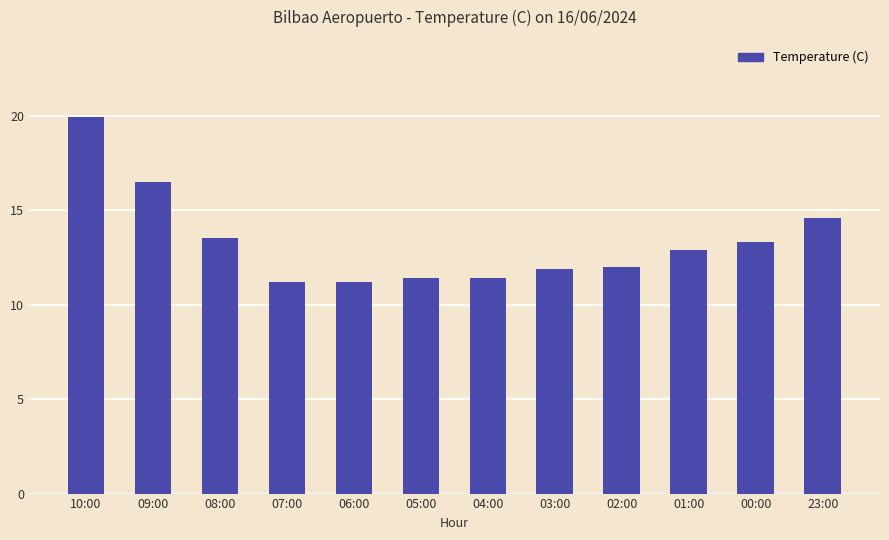

Reading left to right, what are all the values shown in this chart?

10:00=19.9	09:00=16.5	08:00=13.5	07:00=11.2	06:00=11.2	05:00=11.4	04:00=11.4	03:00=11.9	02:00=12.0	01:00=12.9	00:00=13.3	23:00=14.6